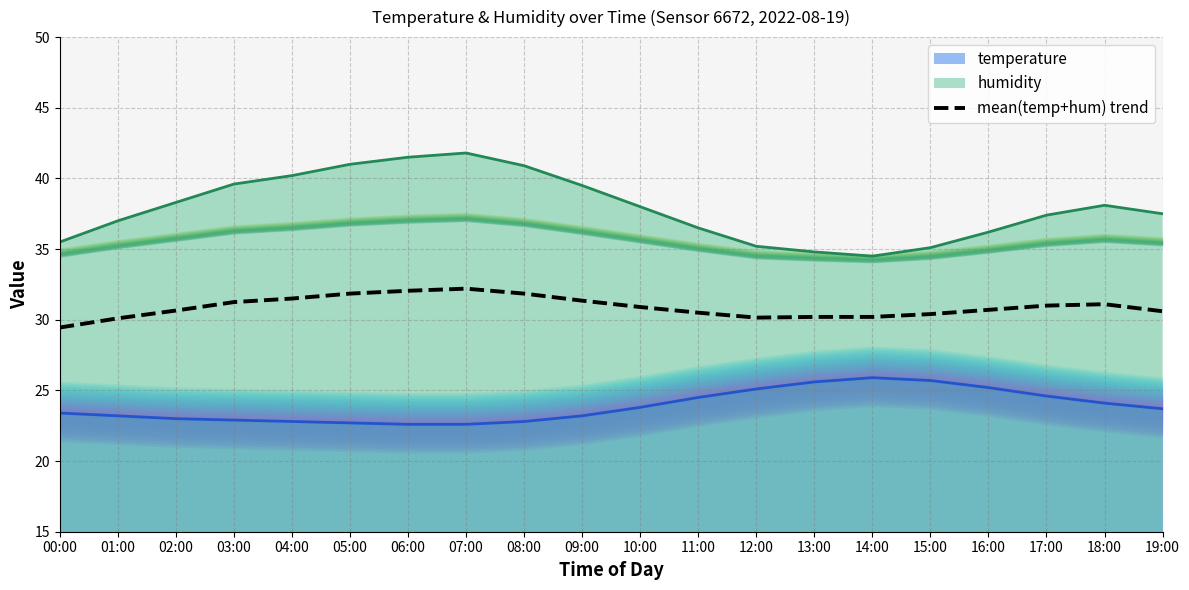

At which label does the data first exceed 30?

01:00